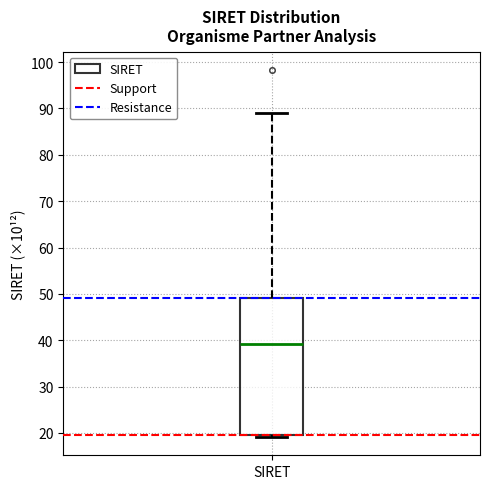

Where is the upper edge of the box for SIRET on the y-axis? The values are not printed on the chart, so give them approximately, as read against the axis.

49